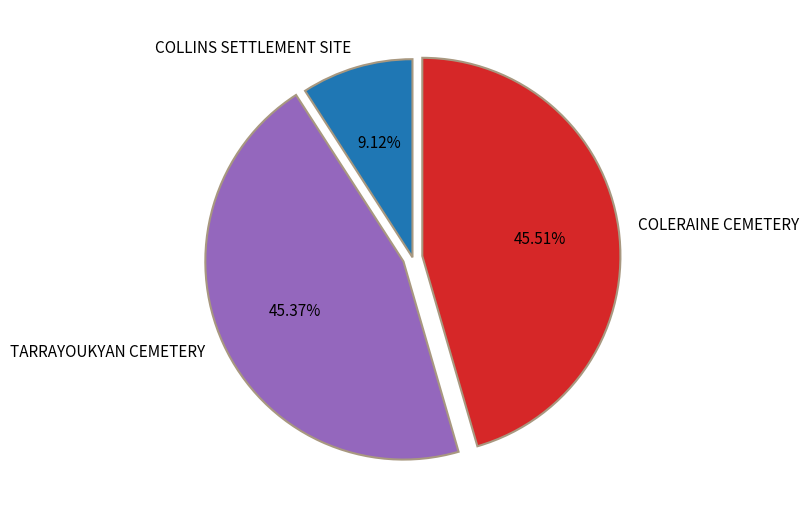

Combined, do COLLINS SETTLEMENT SITE and COLERAINE CEMETERY account for over 50%?

Yes